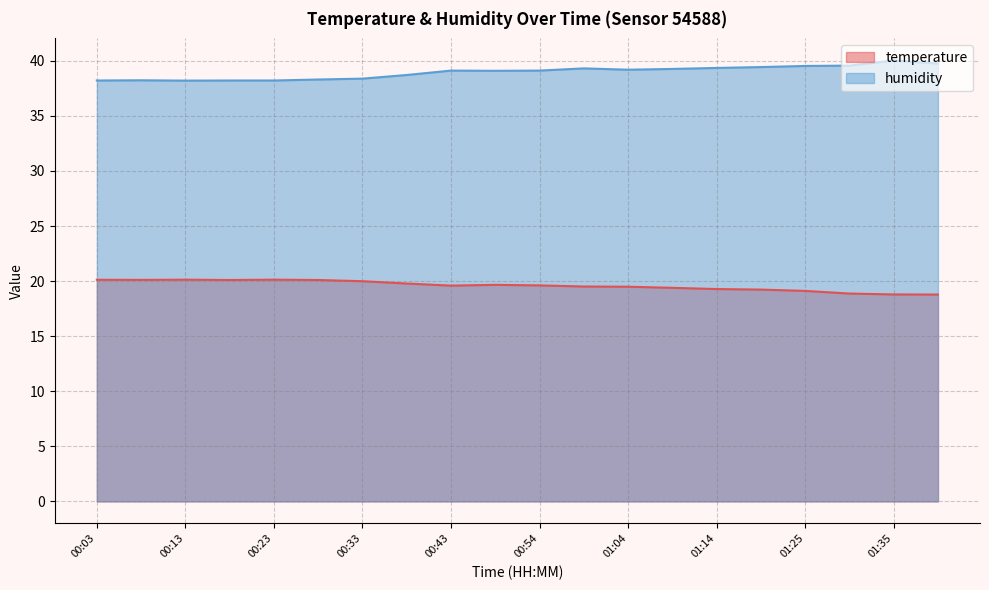

Which has a higher value, 00:08 or 00:18?

00:08